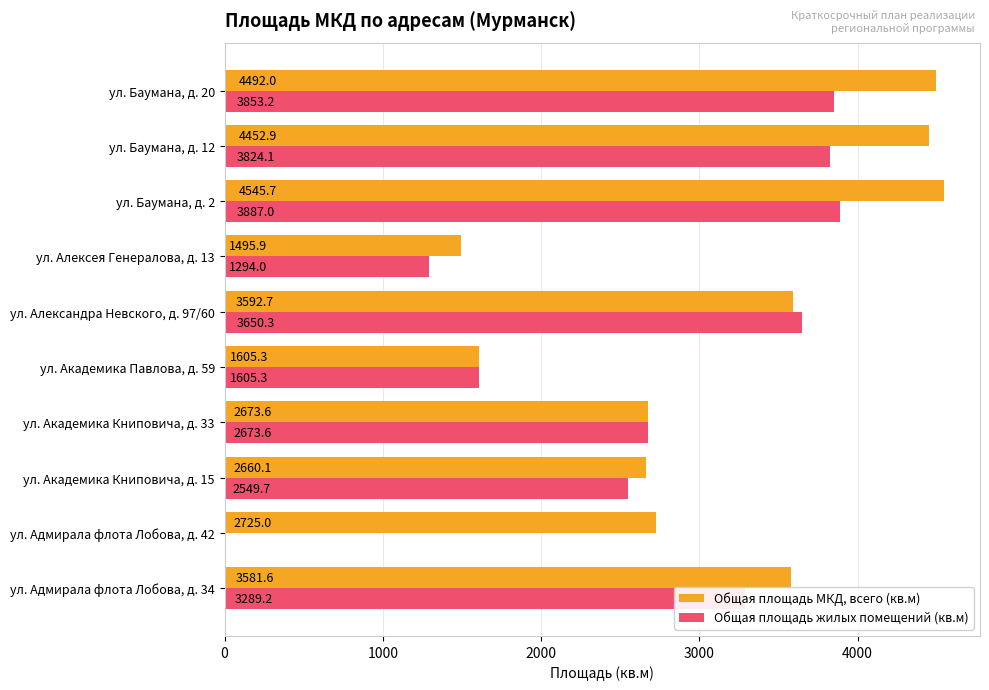

Between ул. Александра Невского, д. 97/60 and ул. Баумана, д. 12, which series saw the biggest shift?

Общая площадь МКД, всего (кв.м)